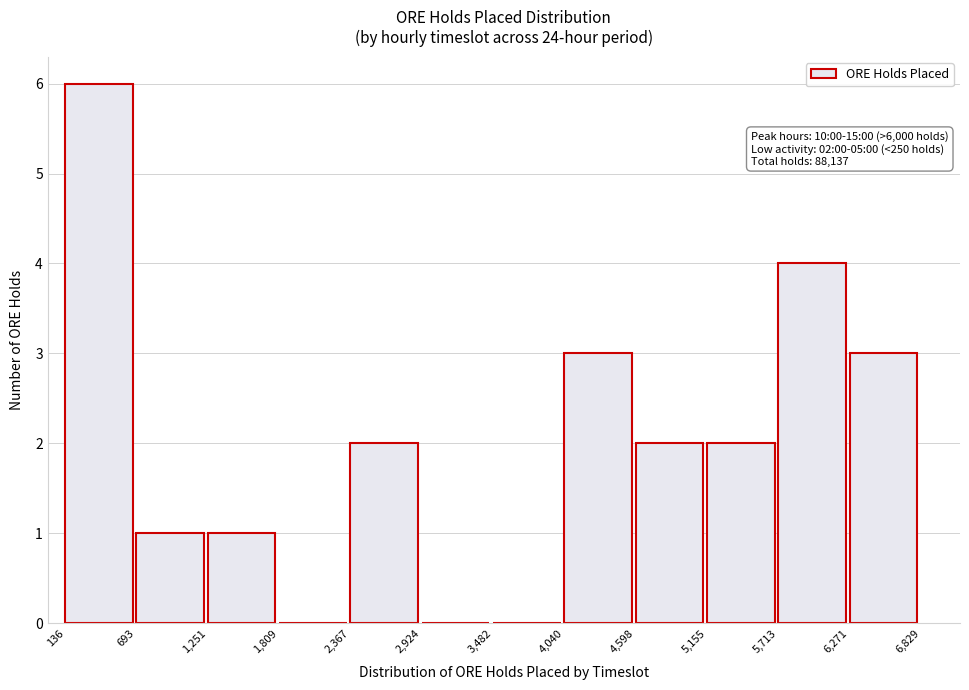

Over which range of the x-axis is the bar tallest?

136 to 693